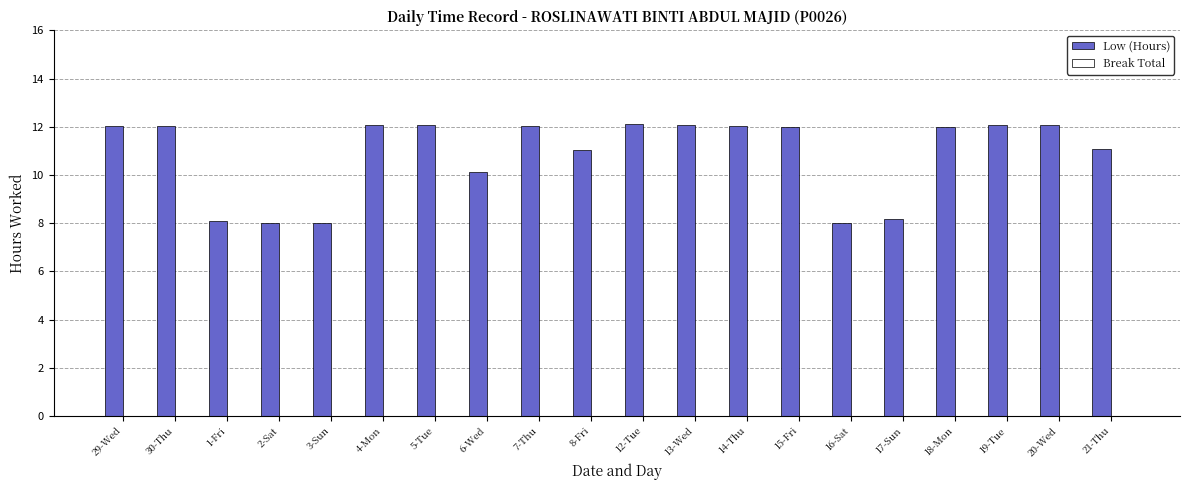

True or false: the data shows 5.6 at 29-Wed.

False